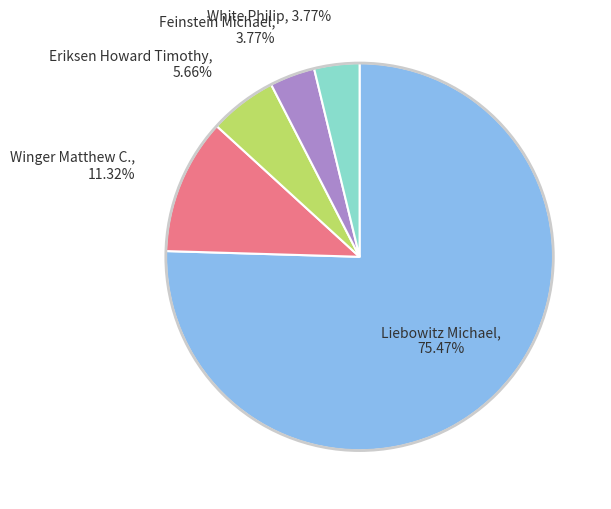

To the nearest percent, what is the difference between the largest and smallest slice percentages?

72%